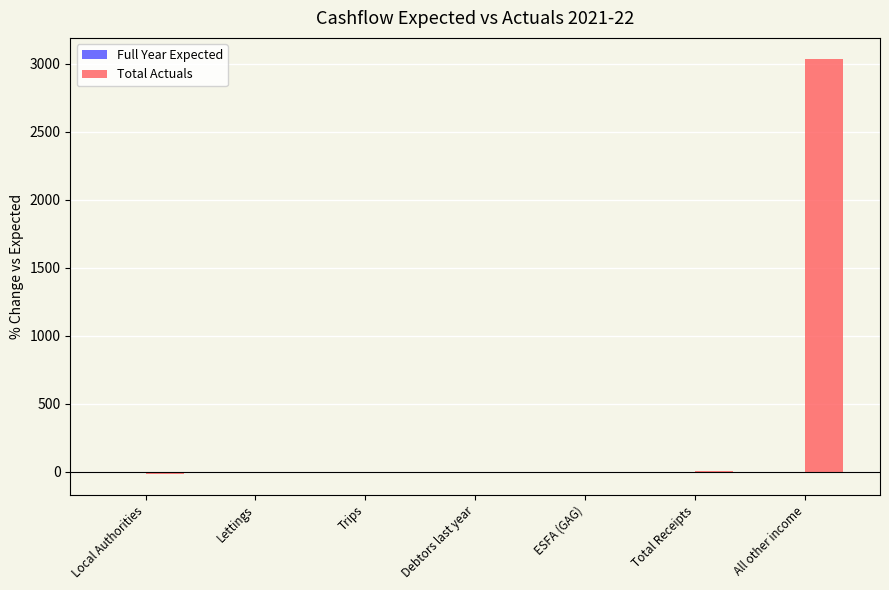

At which category does the chart reach its peak across all series?

All other income